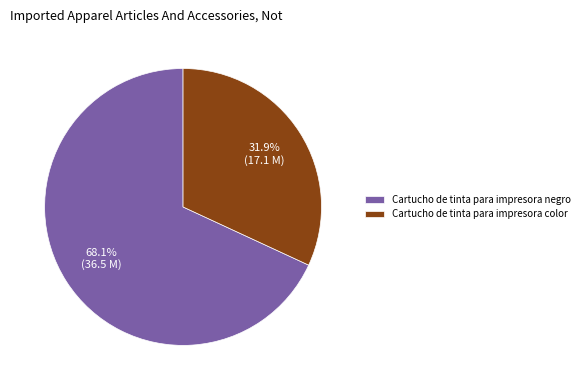

To the nearest percent, what is the difference between the largest and smallest slice percentages?

36%